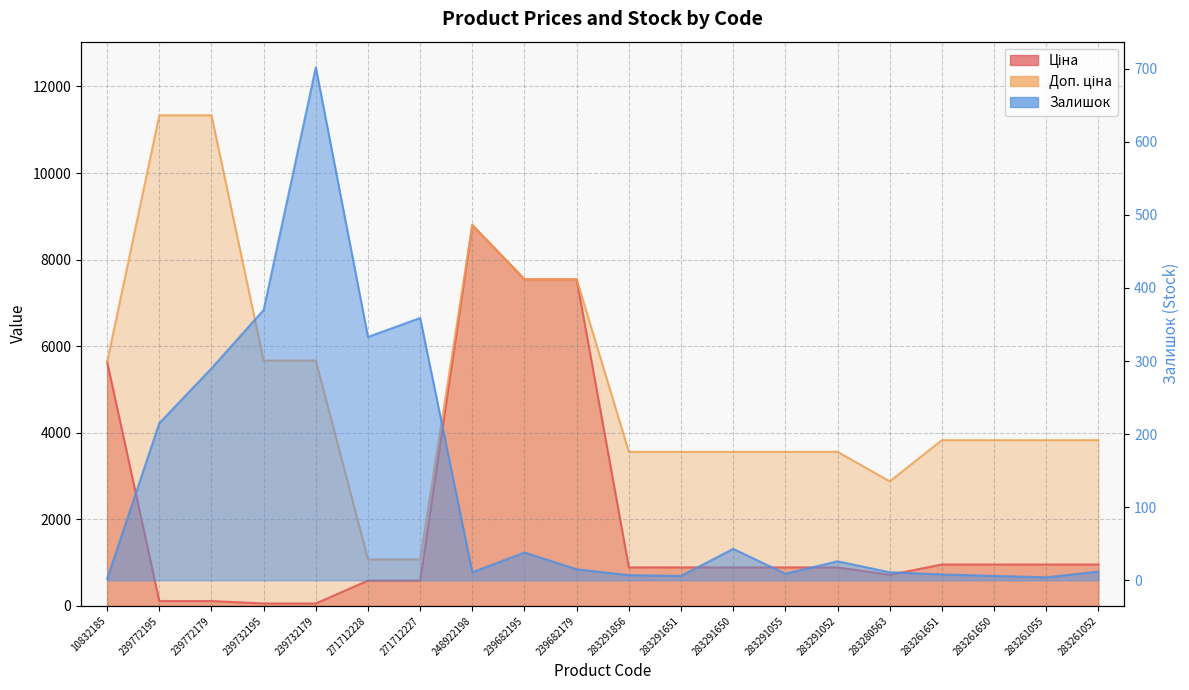

Reading left to right, list all the values displayed in this chart.

Ціна: 5636.0	113.3	113.3	56.7	56.7	586.0	586.0	8797.6	7545.9	7545.9	889.9	889.9	889.9	889.9	889.9	719.6	957.1	957.1	957.1	957.1
Доп. ціна: 5636.0	11334.0	11334.0	5667.0	5667.0	1074.5	1074.5	8797.6	7545.9	7545.9	3559.7	3559.7	3559.7	3559.7	3559.7	2878.5	3828.4	3828.4	3828.4	3828.4
Залишок: 2.0	215.0	290.0	370.0	702.0	333.0	359.0	11.0	38.0	15.0	7.0	6.0	43.0	9.0	26.0	11.0	8.0	6.0	4.0	12.0